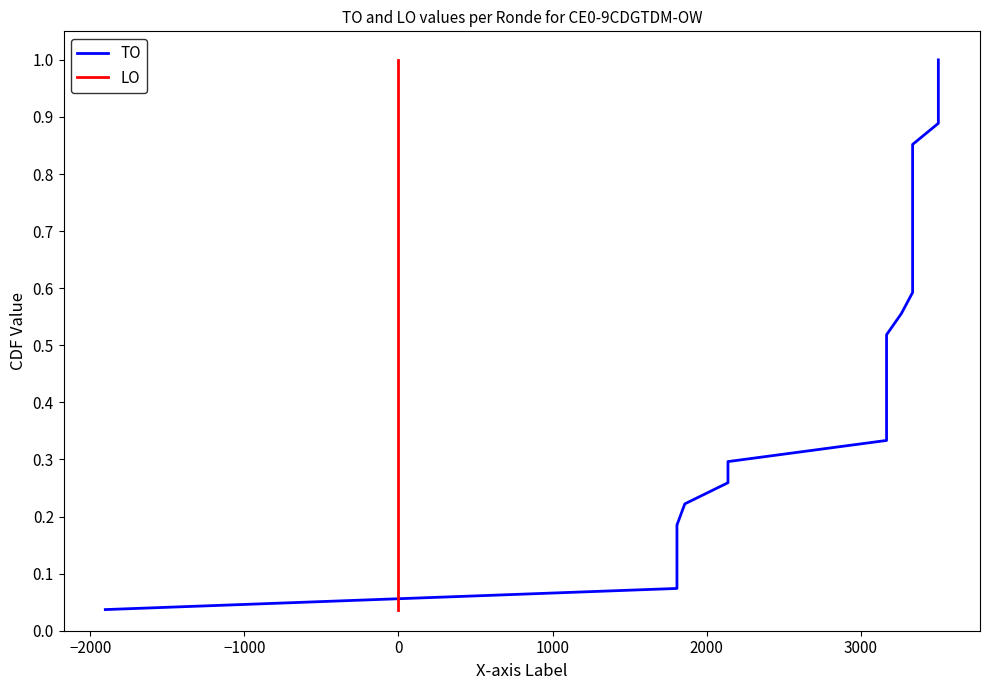

What is the difference between the second highest and minimum values in the TO series?

0.9